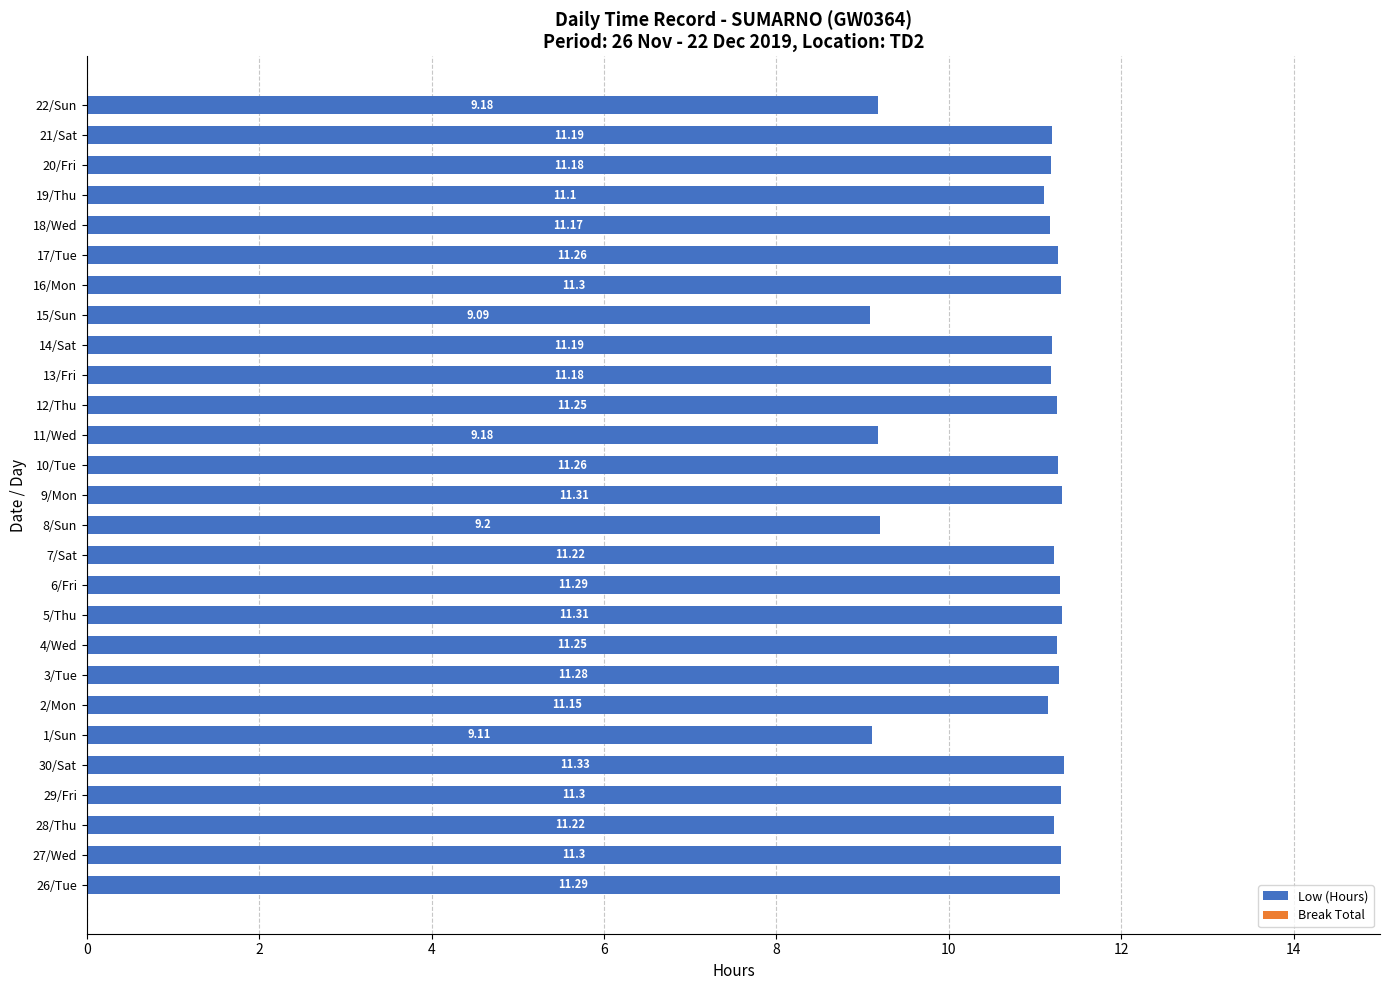

Does the chart contain stacked bars?

No